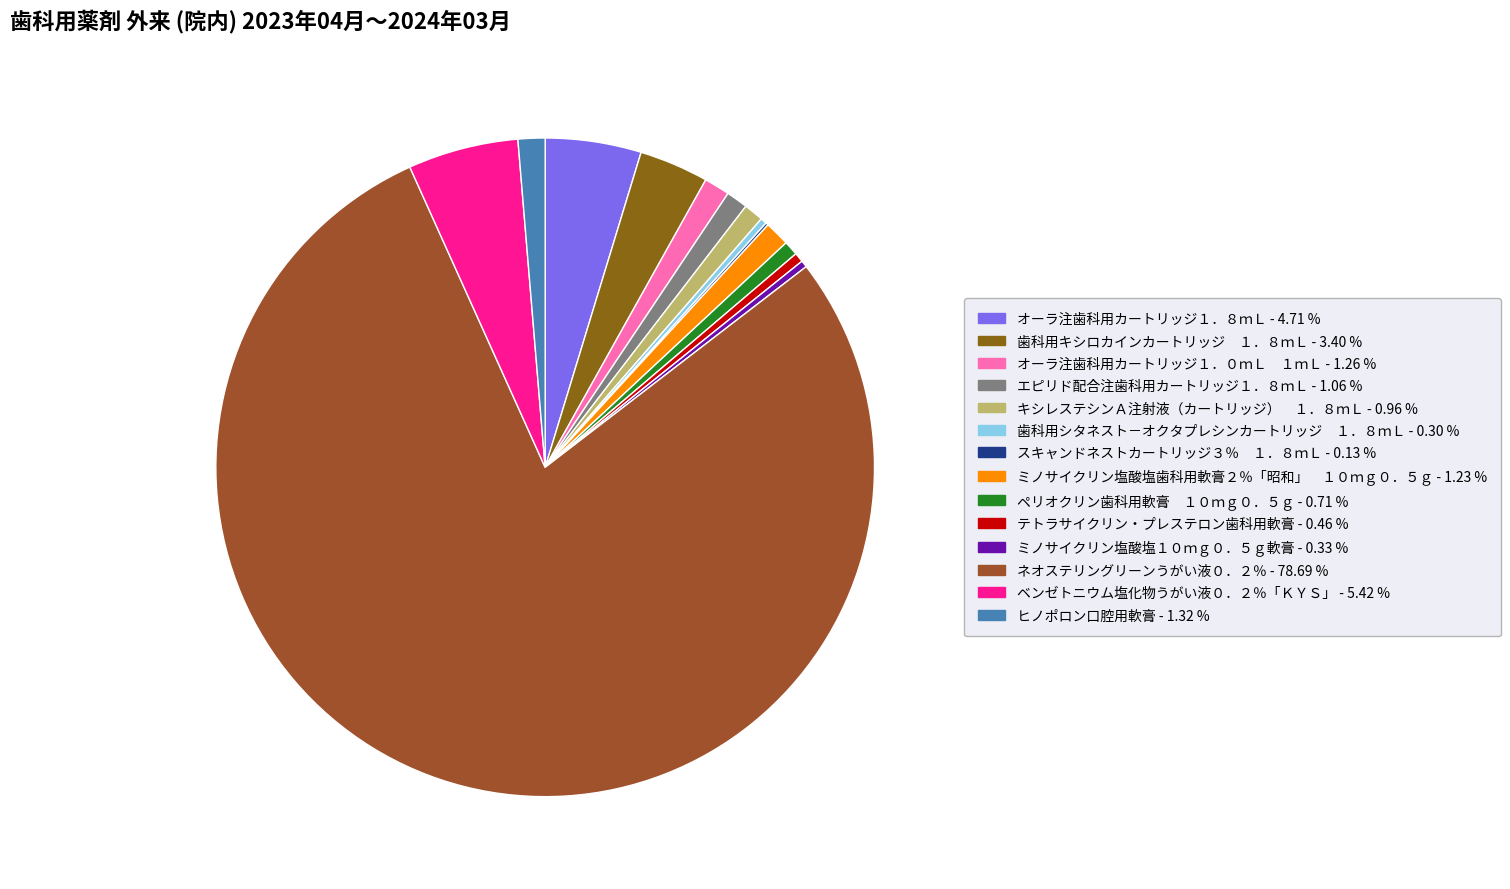

Which slice is the largest?

ネオステリングリーンうがい液０．２％